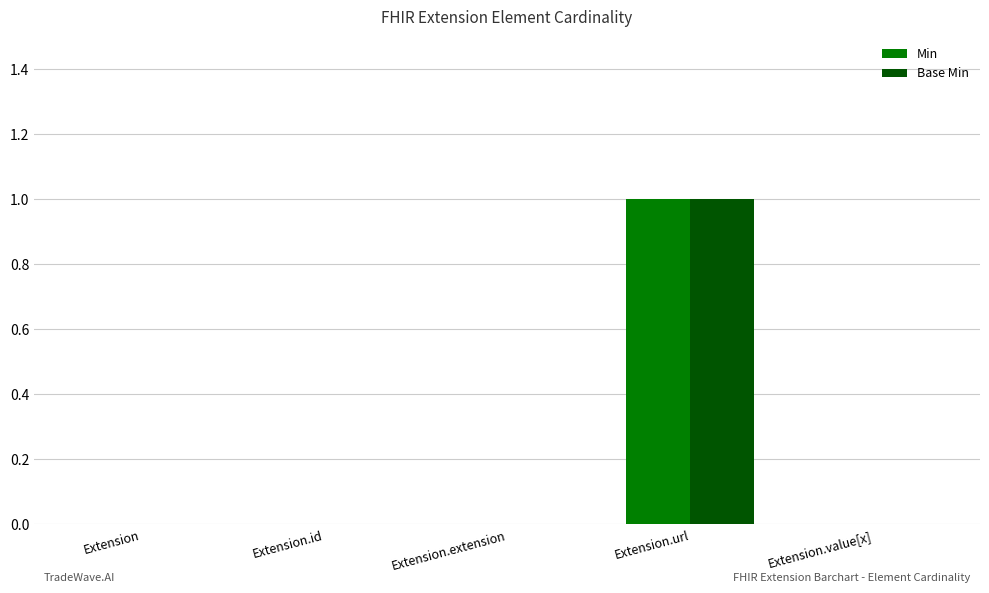

Is it true that Min equals 0 at Extension.extension?

True